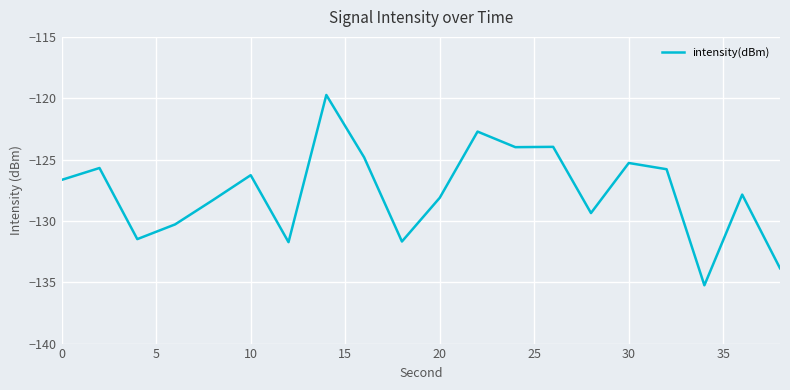

What is the difference between the maximum and minimum values?

15.5